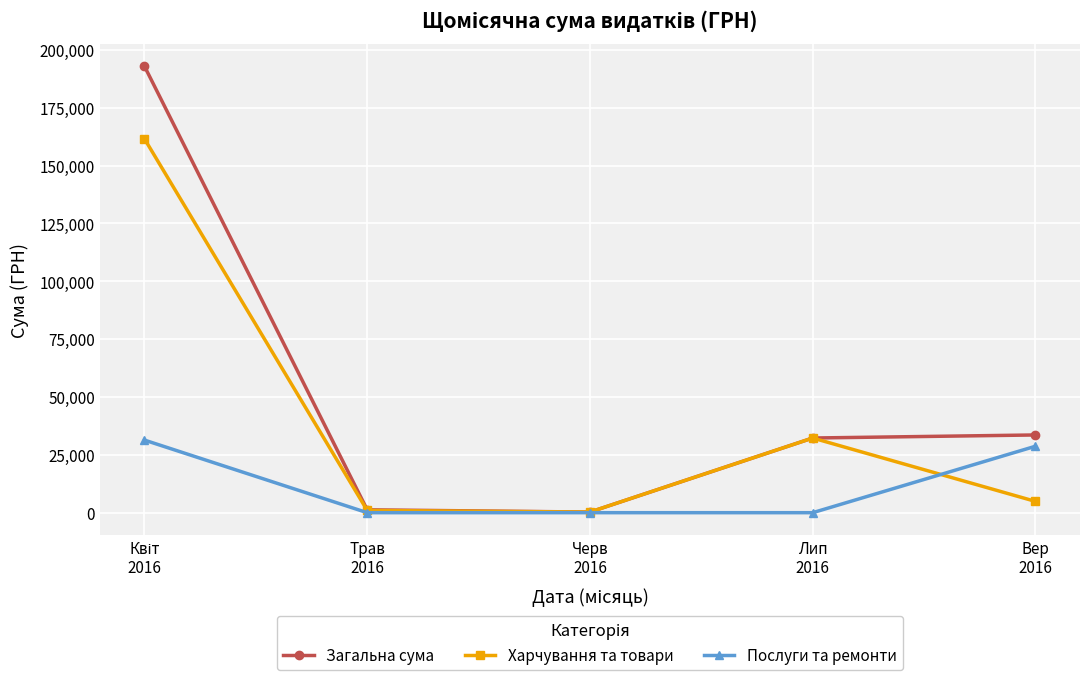

How many categories are shown in the chart?

5